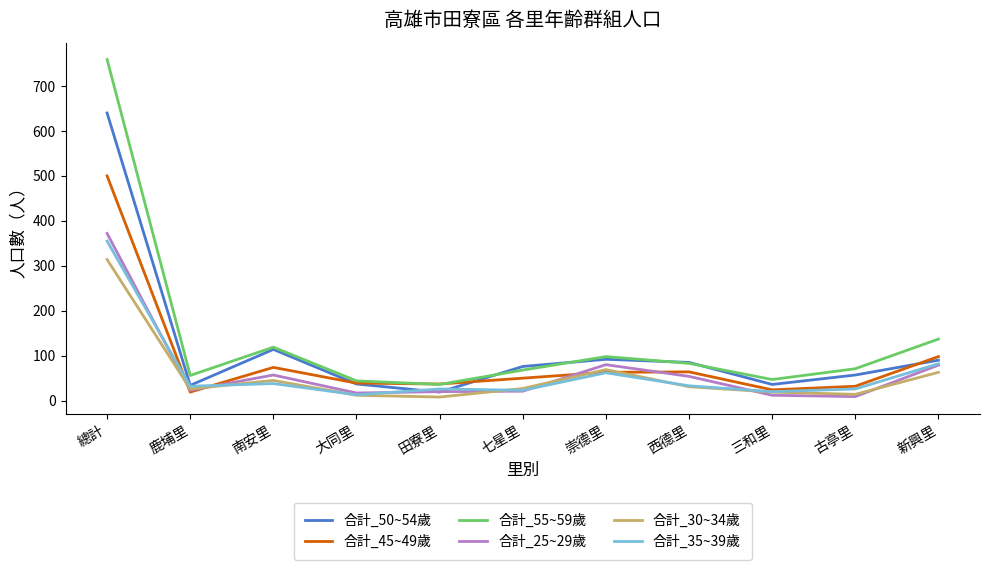

At how many categories does at least one series exceed 671?

1